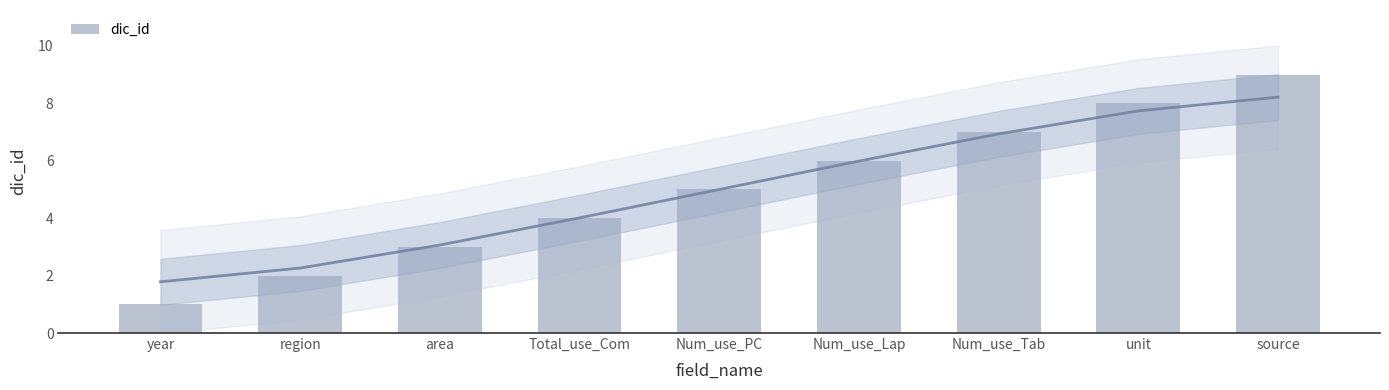

What is the difference between the maximum and minimum values?

8